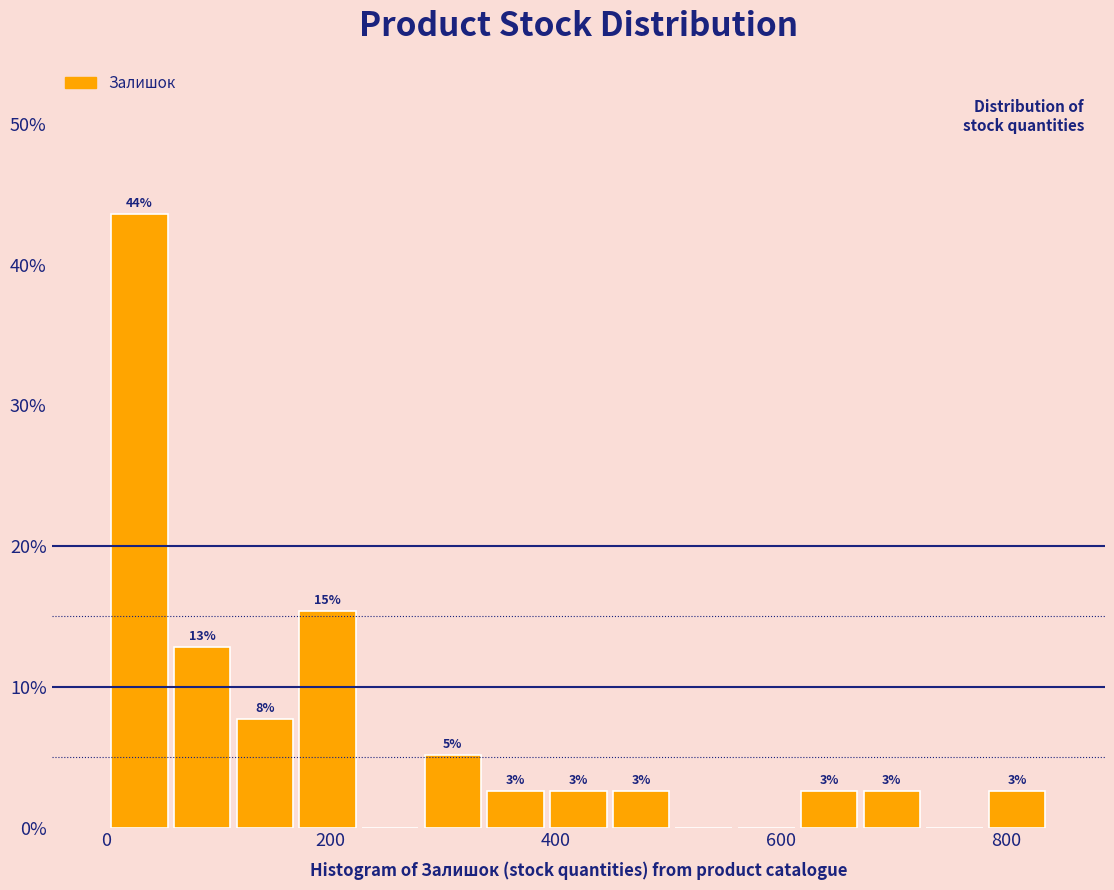

Read against the x-axis, roughly where is the centre of the tallest bar?

20